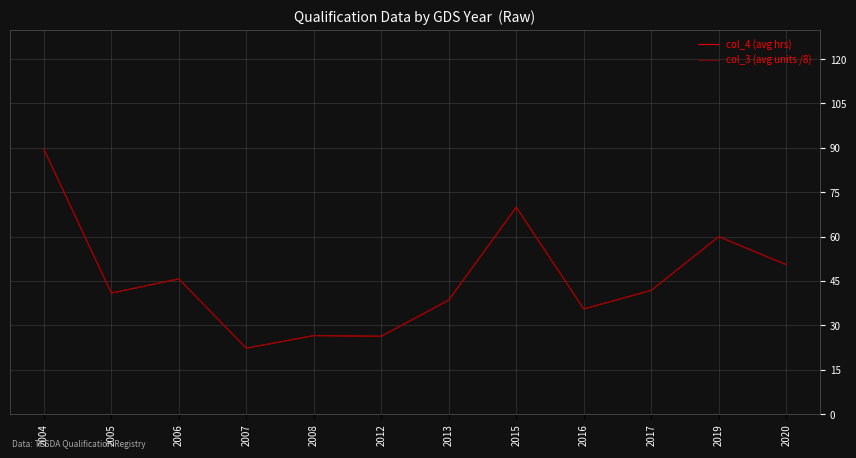

What is the total value across all series at 2016?

71.0